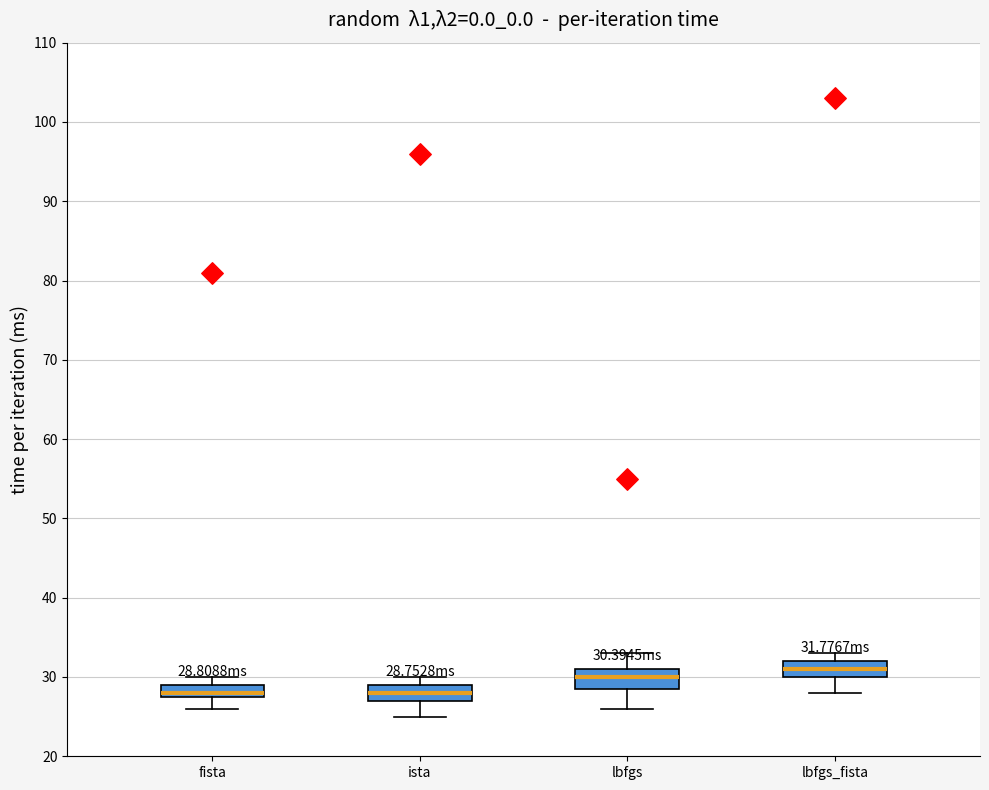

Which box's median line is the highest?

lbfgs_fista